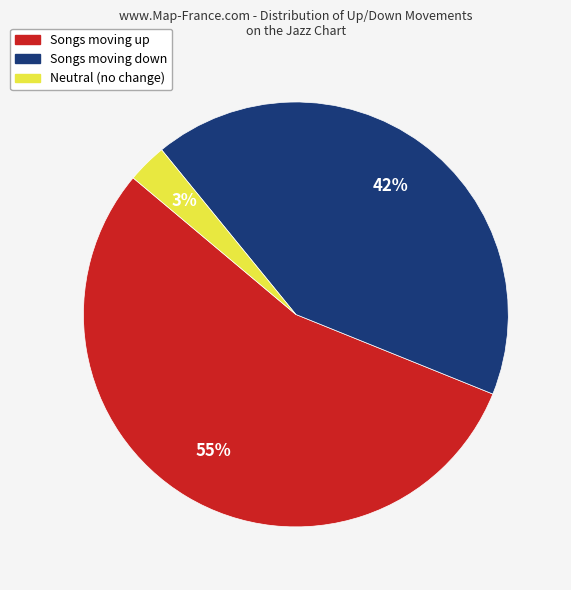

How many segments does this pie chart have?

3